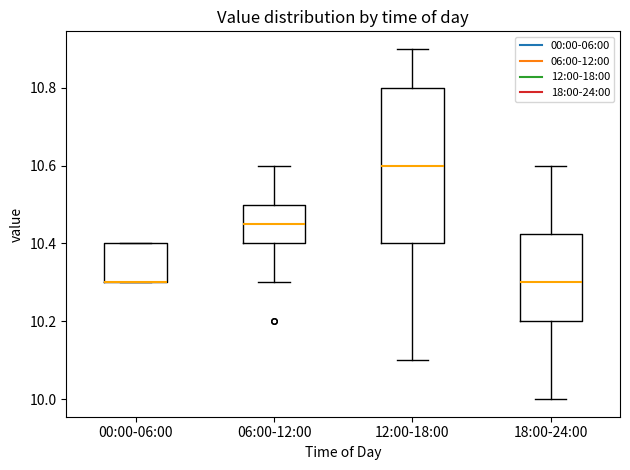

Where is the upper edge of the box for 06:00-12:00 on the y-axis? The values are not printed on the chart, so give them approximately, as read against the axis.

10.50